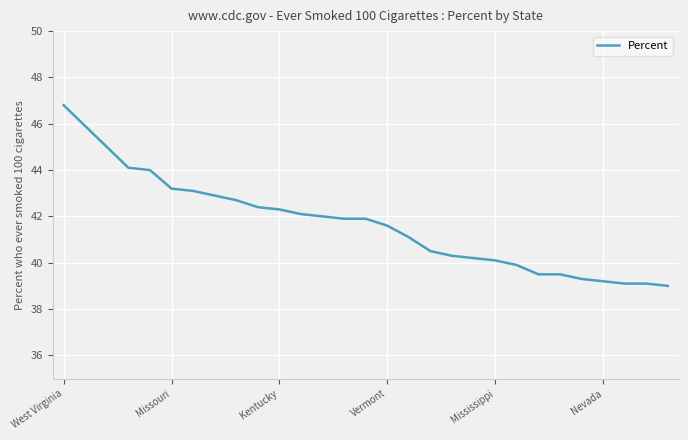

What is the difference between the maximum and minimum values?

7.8